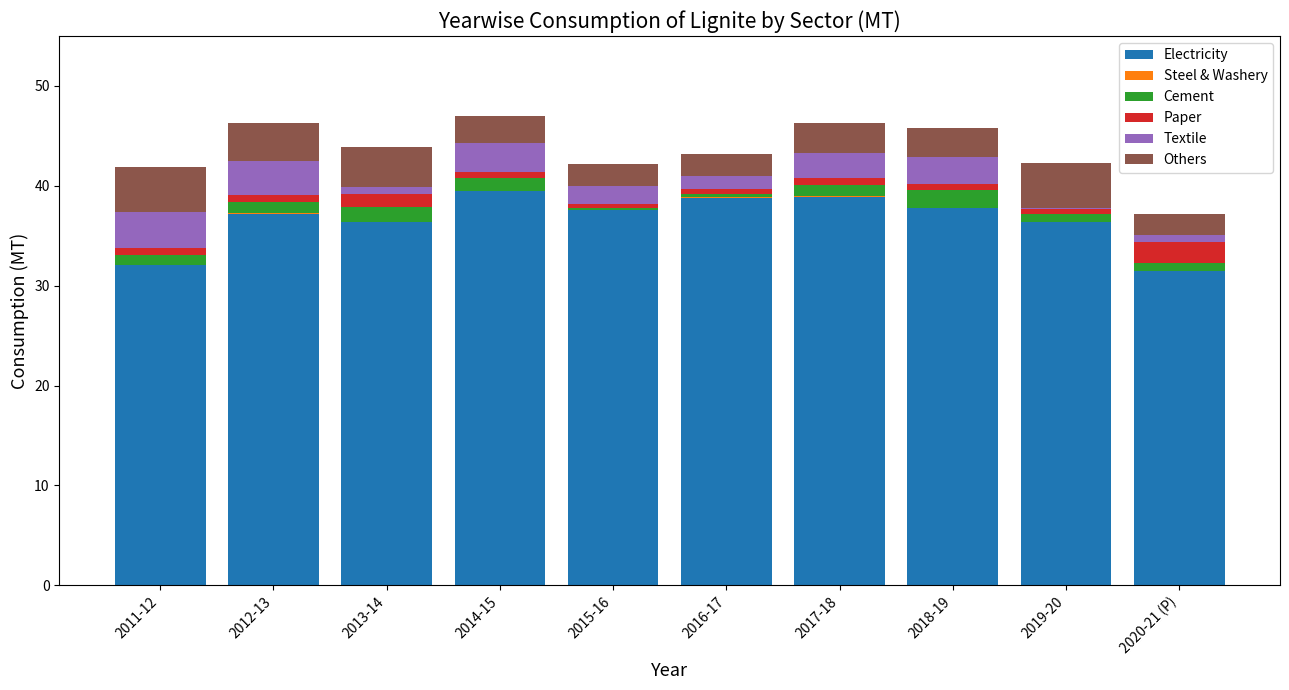

The value of Electricity at 2013-14 is 9.8. True or false?

False